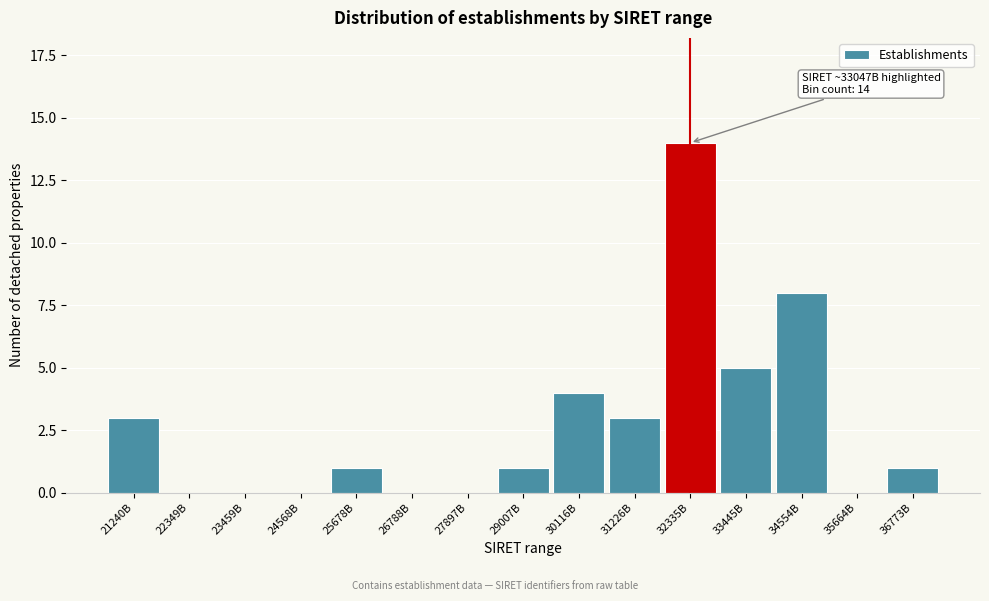

Reading left to right, what are all the values shown in this chart?

21240B=3	22349B=0	23459B=0	24568B=0	25678B=1	26788B=0	27897B=0	29007B=1	30116B=4	31226B=3	32335B=14	33445B=5	34554B=8	35664B=0	36773B=1